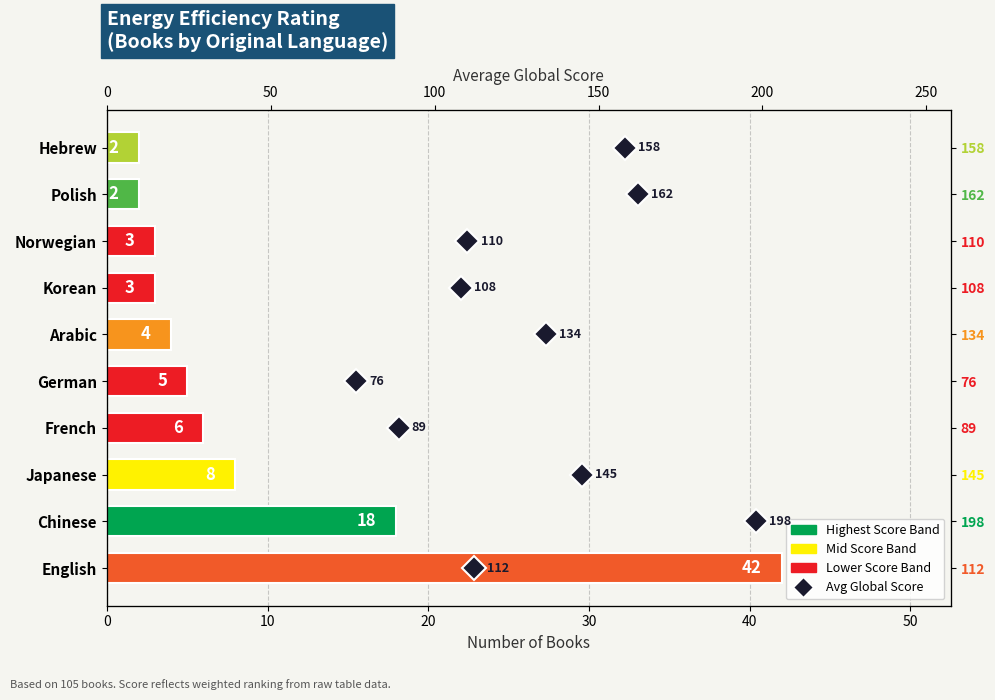

The value of Count of Books at Chinese is 18. True or false?

True